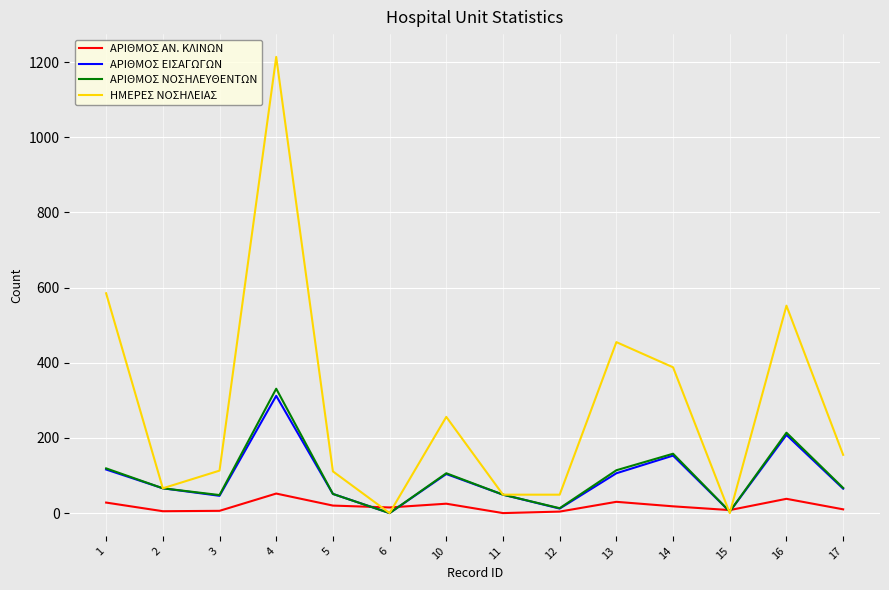

Where is the first local maximum for ΑΡΙΘΜΟΣ ΑΝ. ΚΛΙΝΩΝ?

4